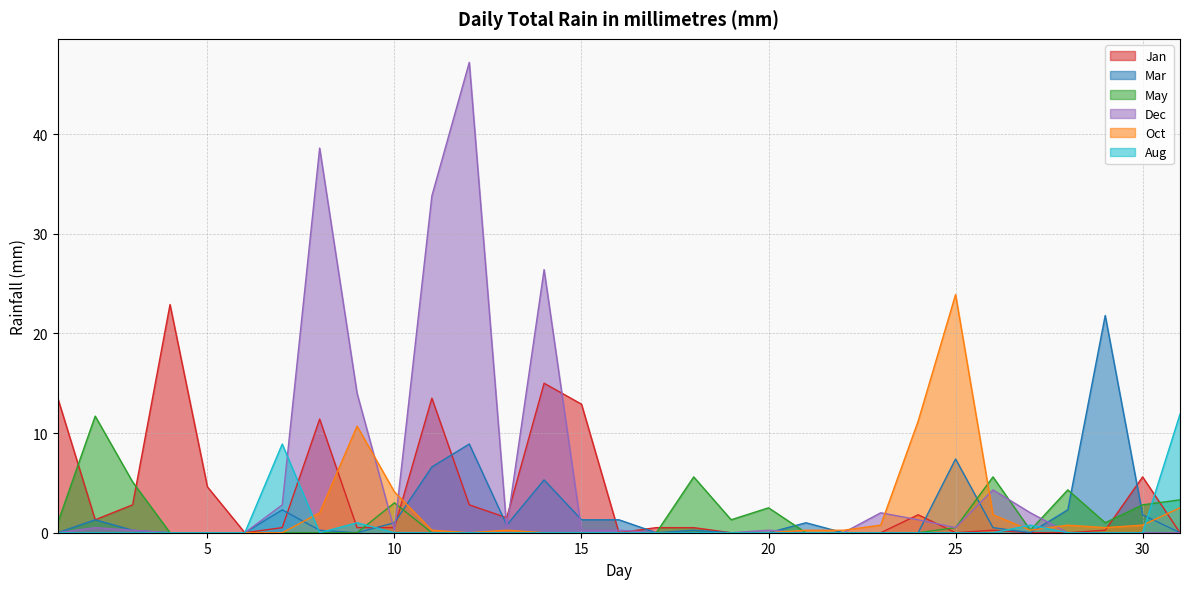

List the series in order of their peak value, lowest first.

May, Aug, Mar, Jan, Oct, Dec